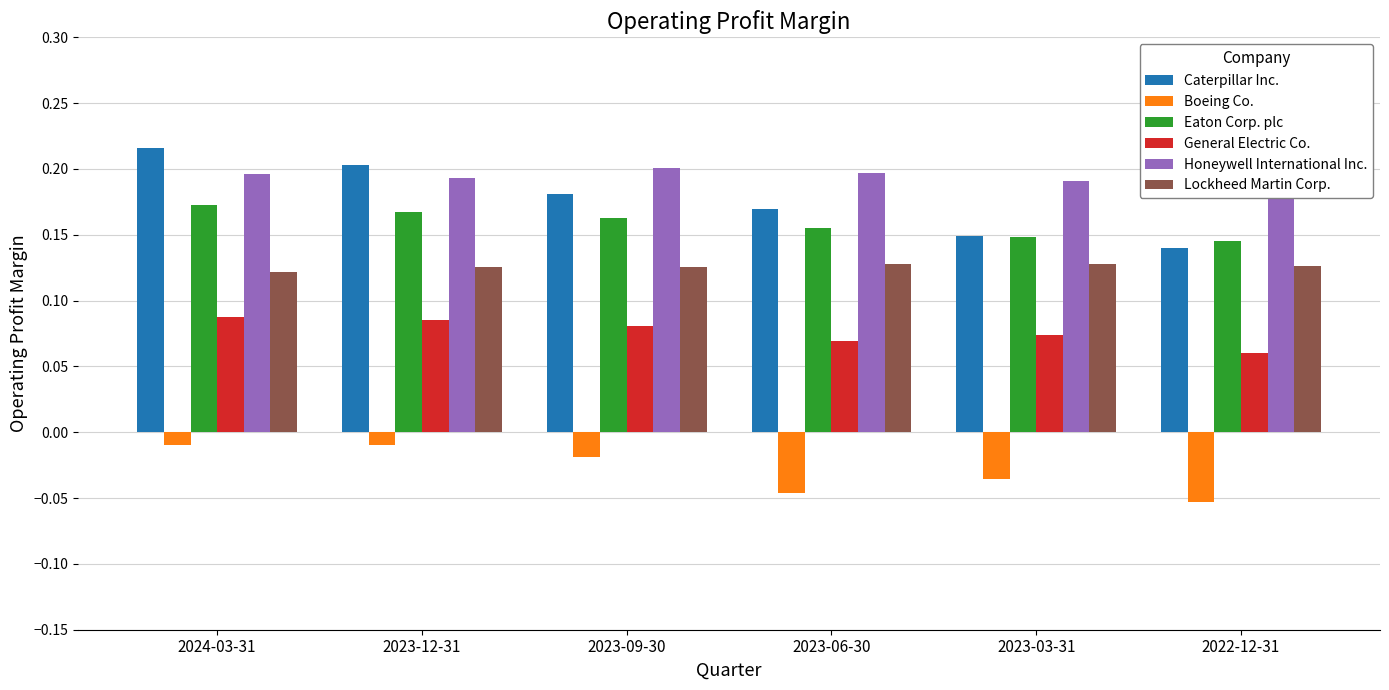

How many bars are there in total?

36